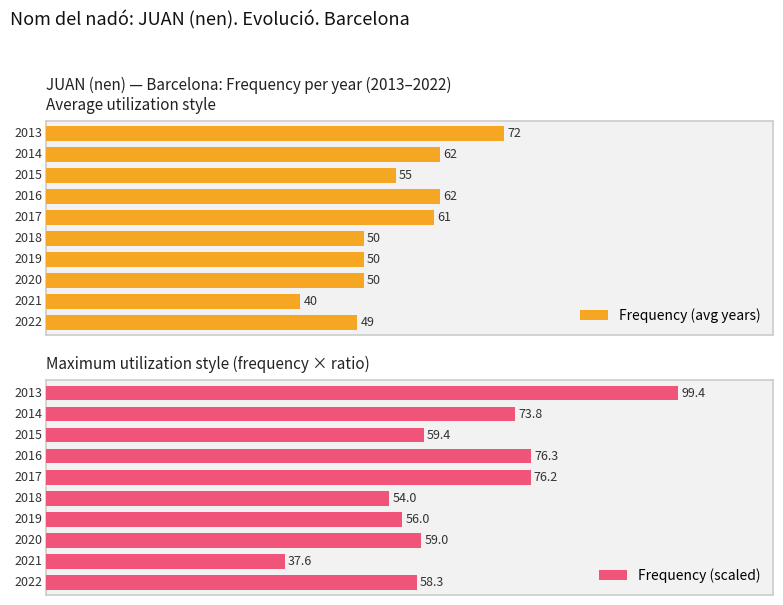

Is it true that Frequency (avg years) equals 16.1 at 0?

False